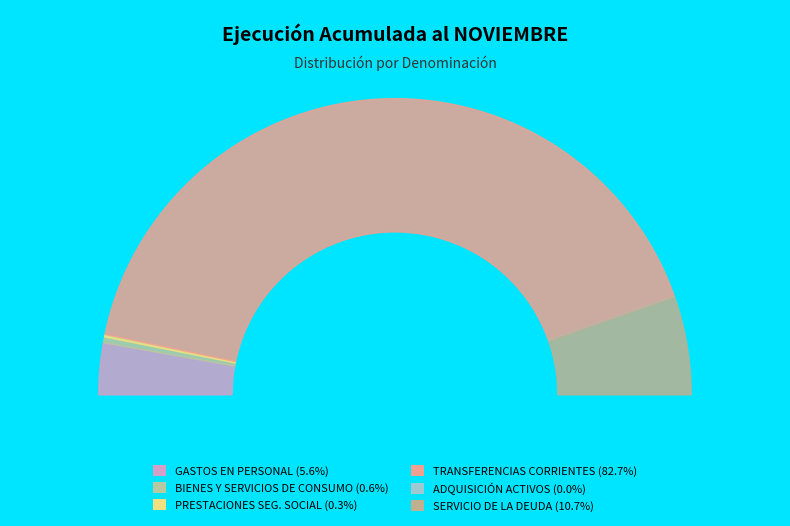

How many slices are in this pie chart?

6